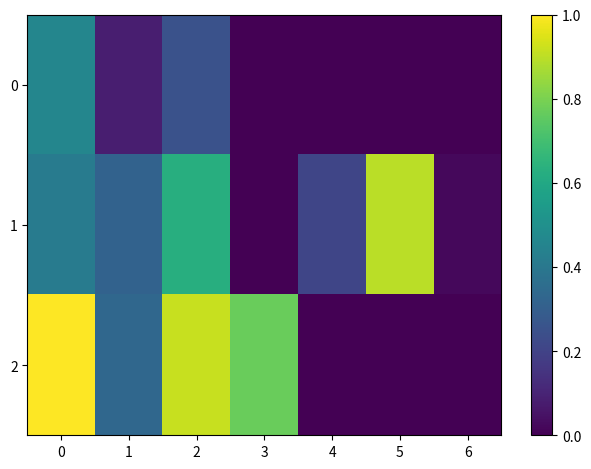

Rank the series by their average value, from lowest to highest.

0, 1, 2